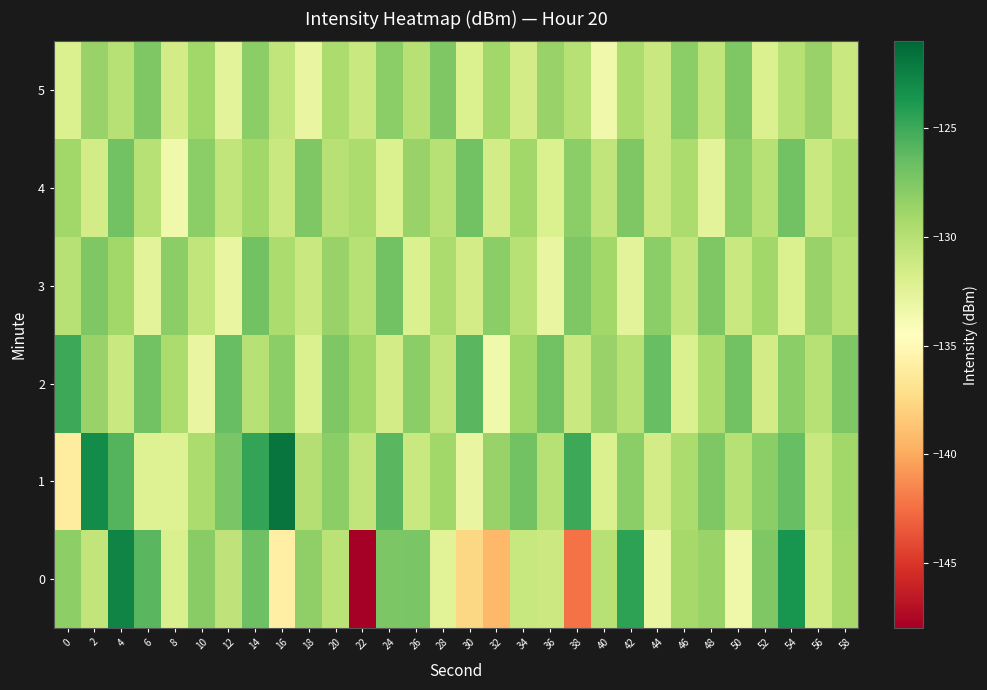

At 6, list the series in order from largest to smallest.

0, 2, 5, 4, 1, 3